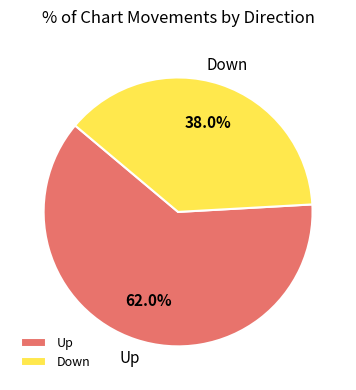

How much of the chart is everything except Up?

38.0%